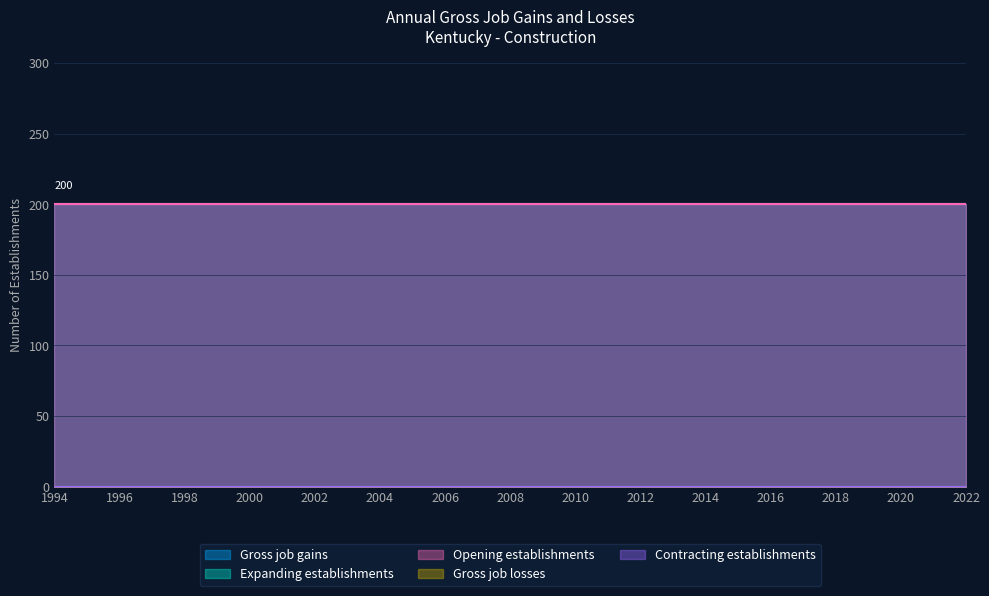

At which category is the sum across all series the highest?

1994